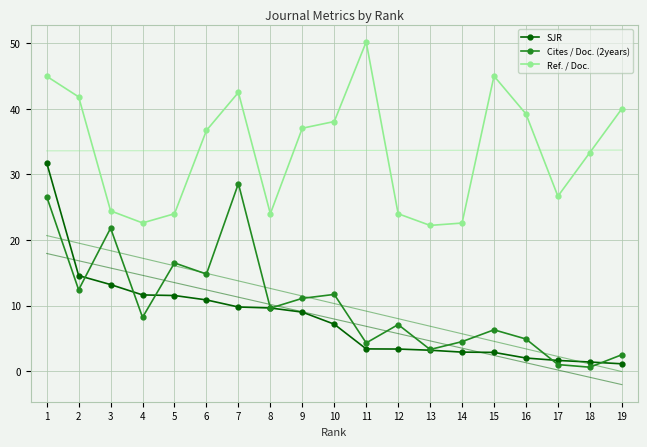

What is the difference between the maximum and minimum values in the Cites / Doc. (2years) series?

28.0